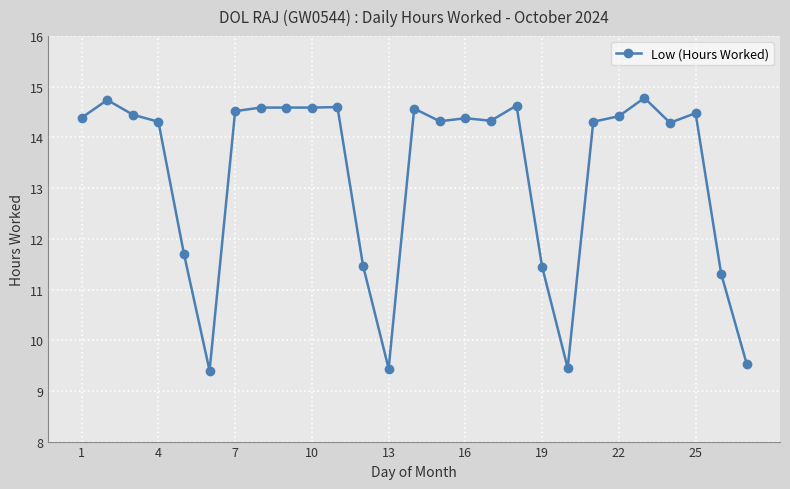

What is the maximum value shown in the chart?

14.8